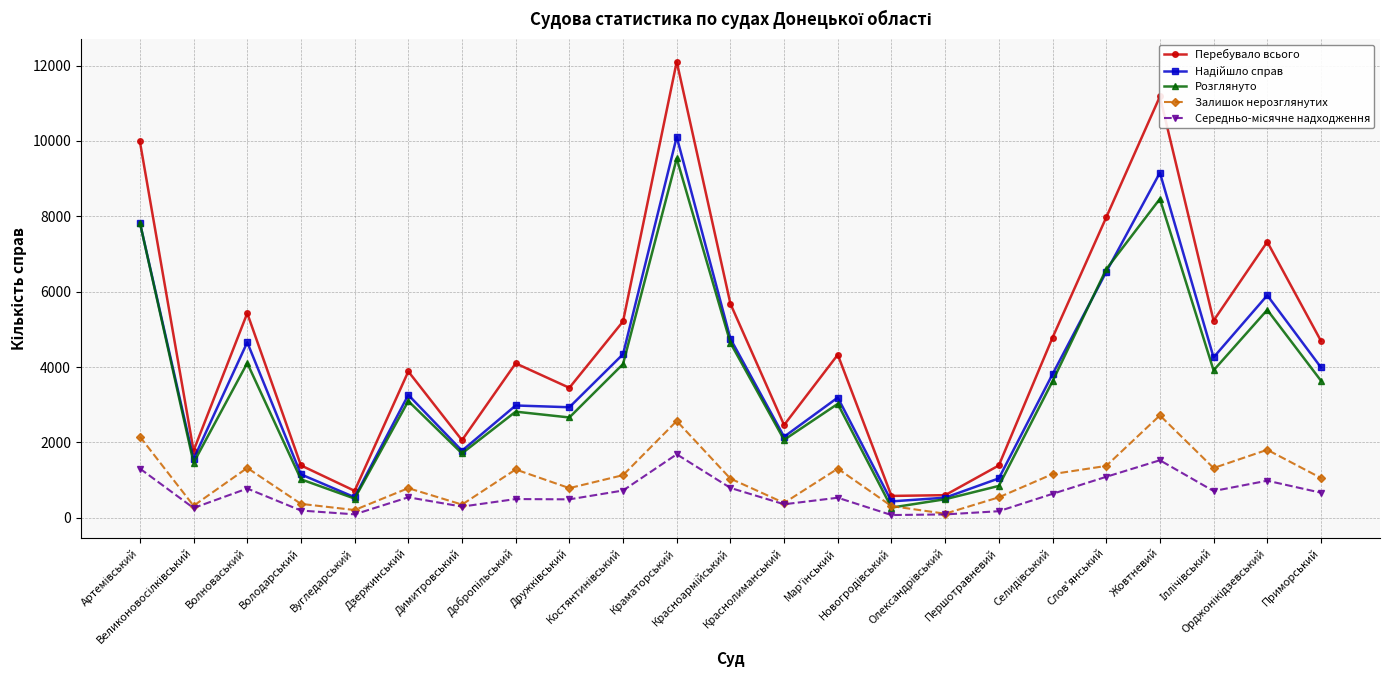

How many lines are shown in the chart?

5